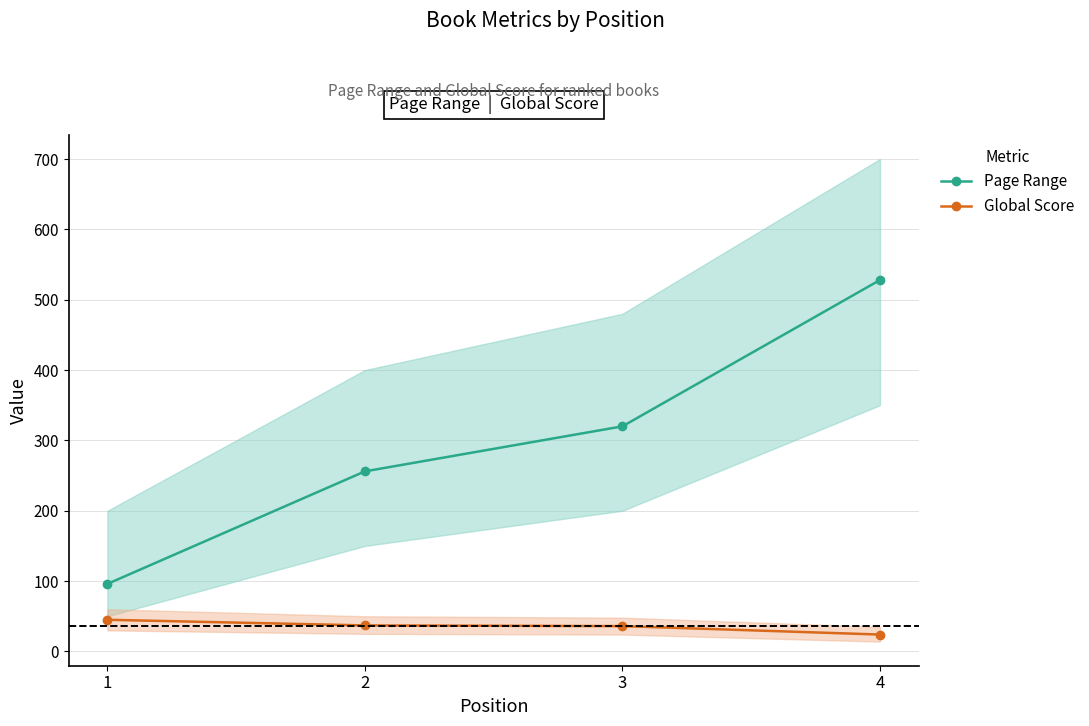

Which series has the largest total across all categories?

Page Range